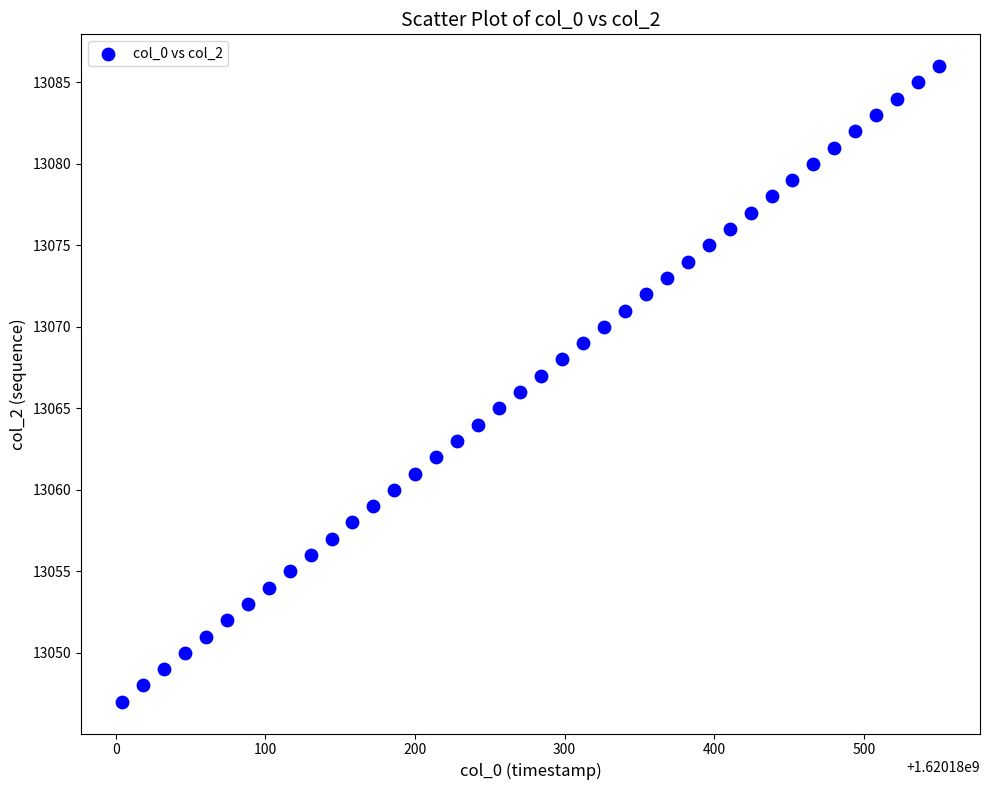

What is the range of Y values (max minus min)?

39